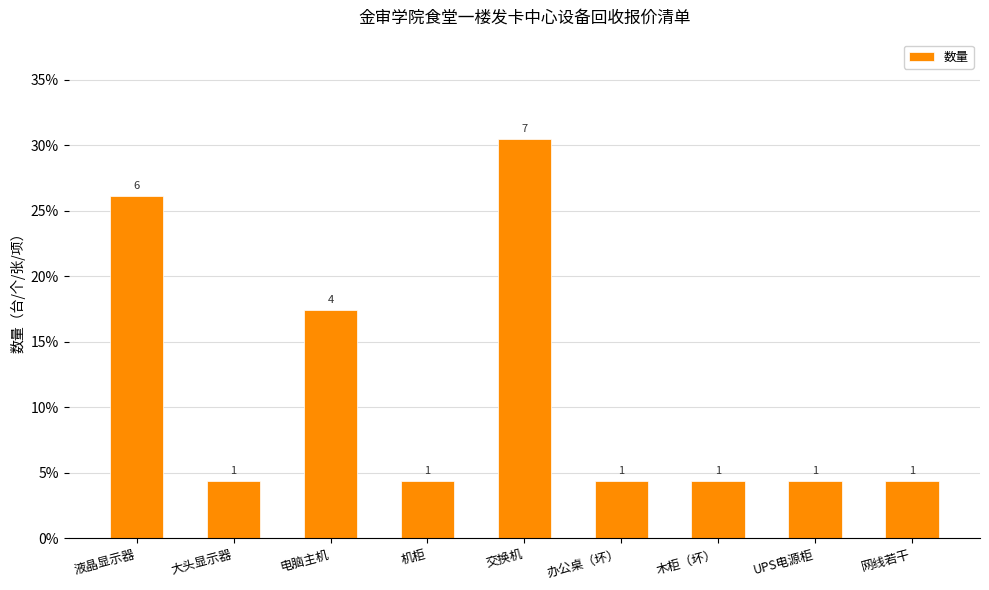

Where is the data nearest to the value 17?

电脑主机